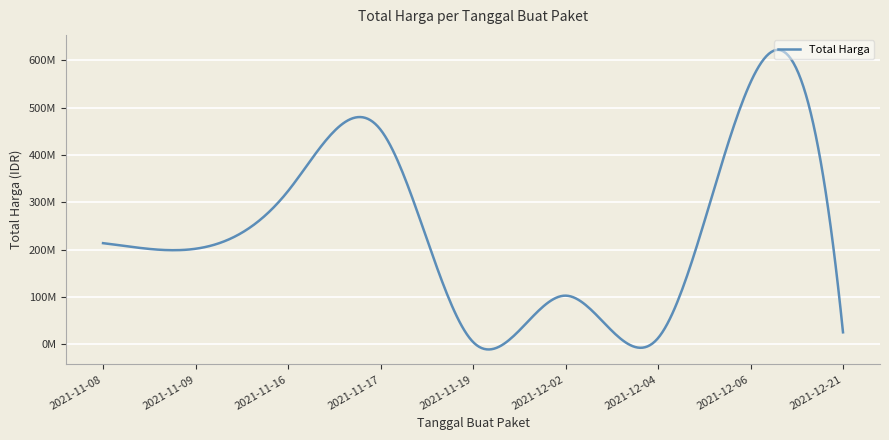

Does the chart have visible grid lines?

Yes